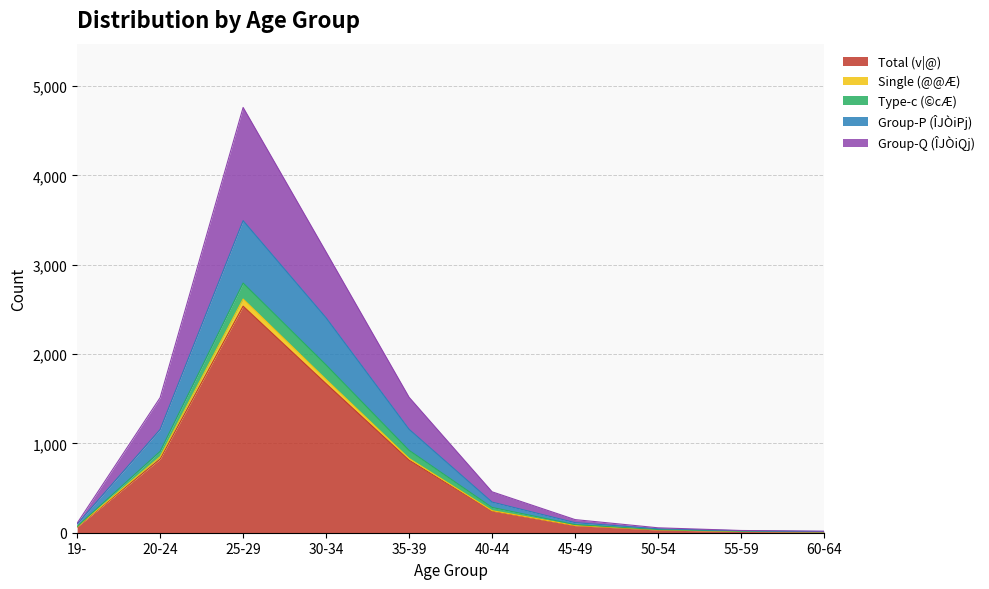

What is the minimum value shown in the chart?

10